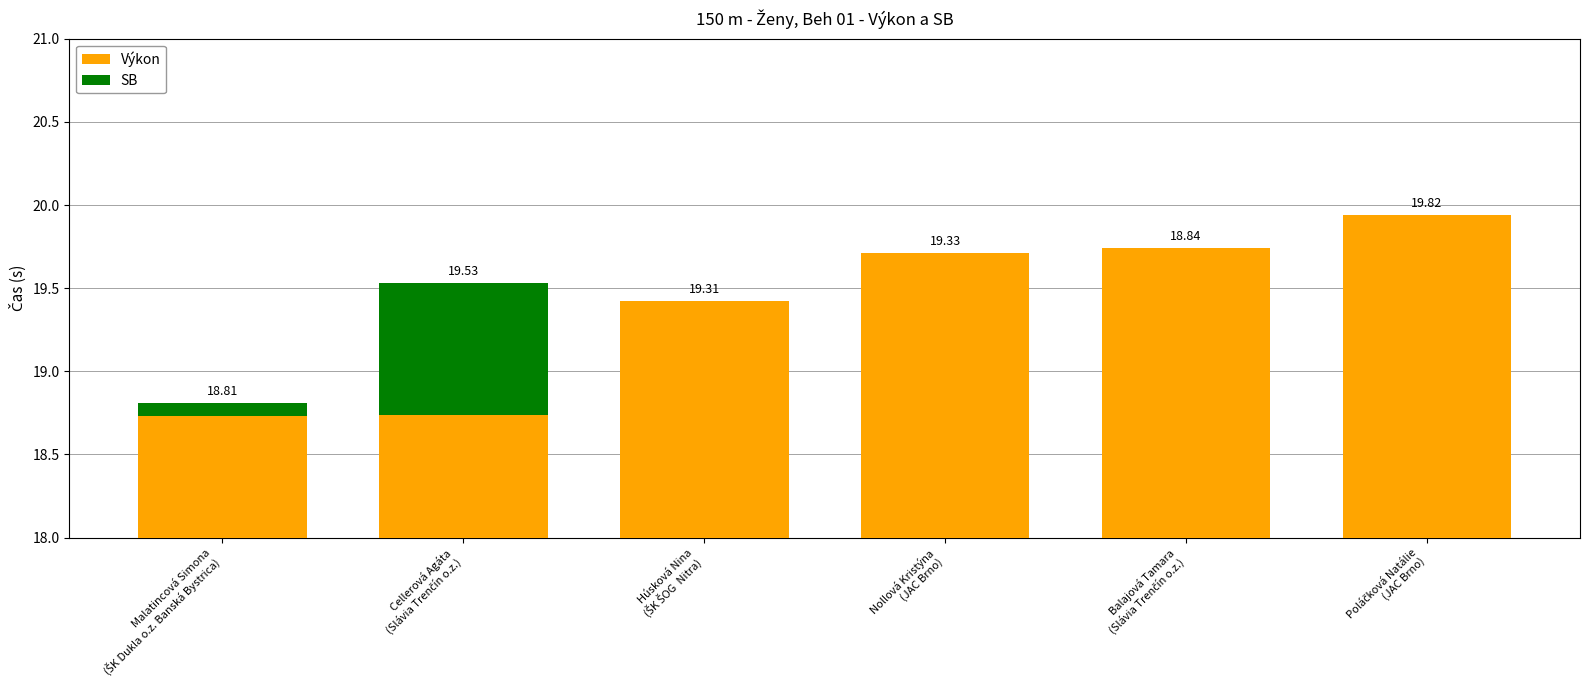

Which series changed the most between Húsková Nina
(ŠK ŠOG  Nitra) and Balajová Tamara
(Slávia Trenčín o.z.)?

Výkon